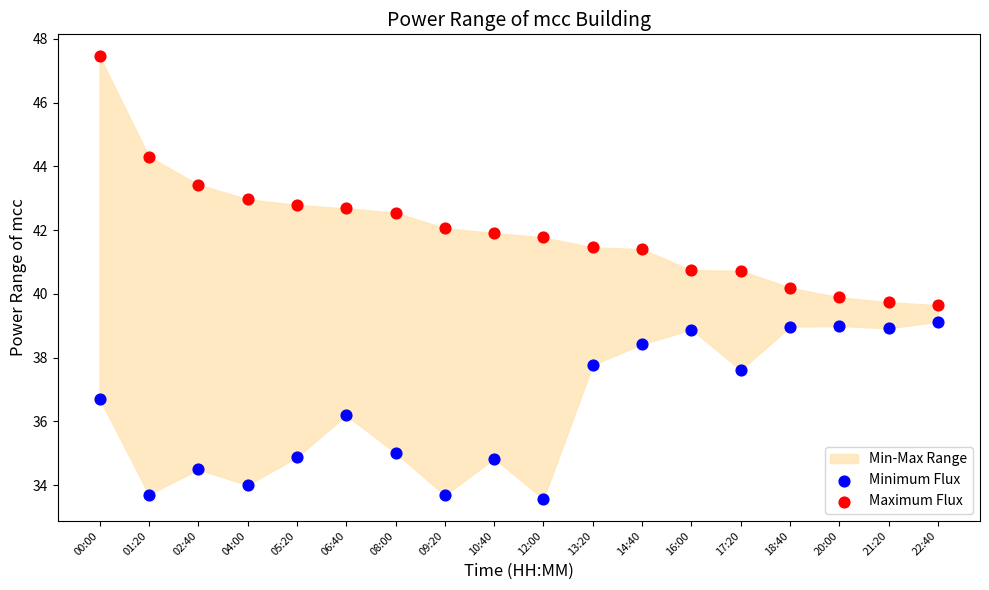

Which series contains the highest Y value?

Maximum Flux